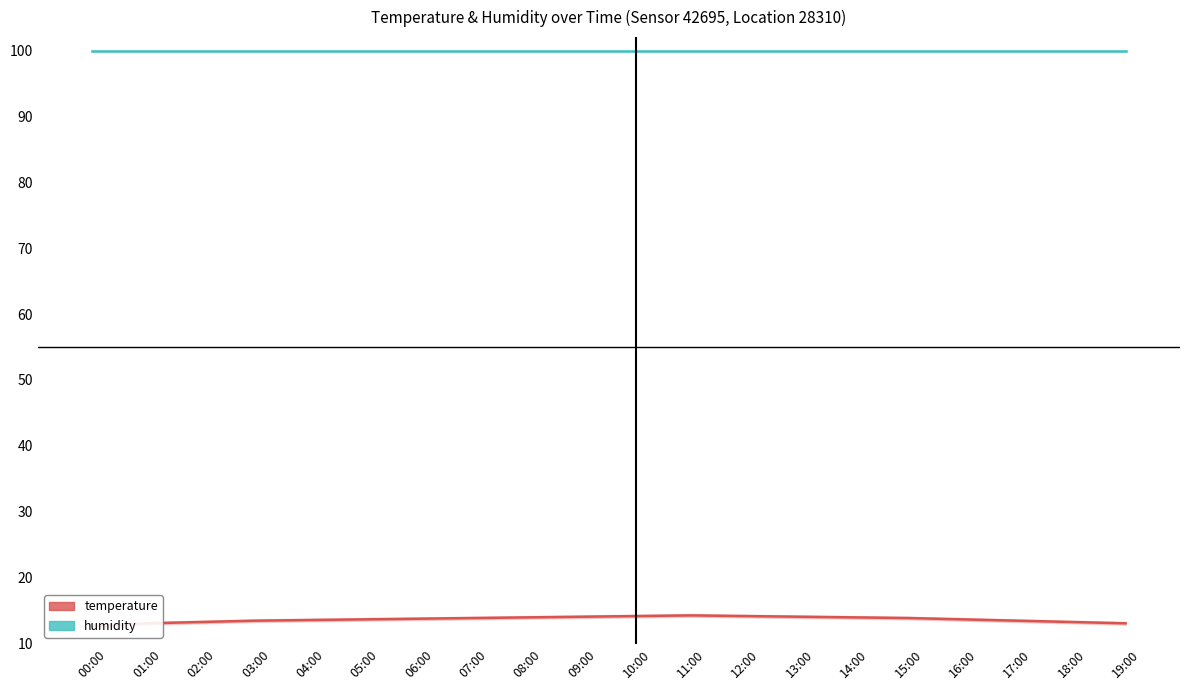

At which category is the sum across all series the highest?

11:00